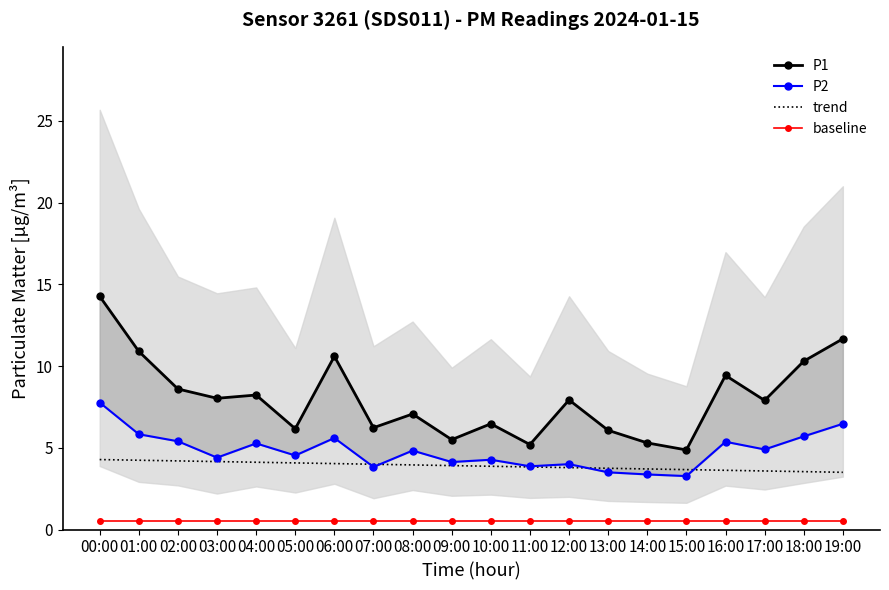

What are all the series names shown in the legend?

P1, P2, trend, baseline